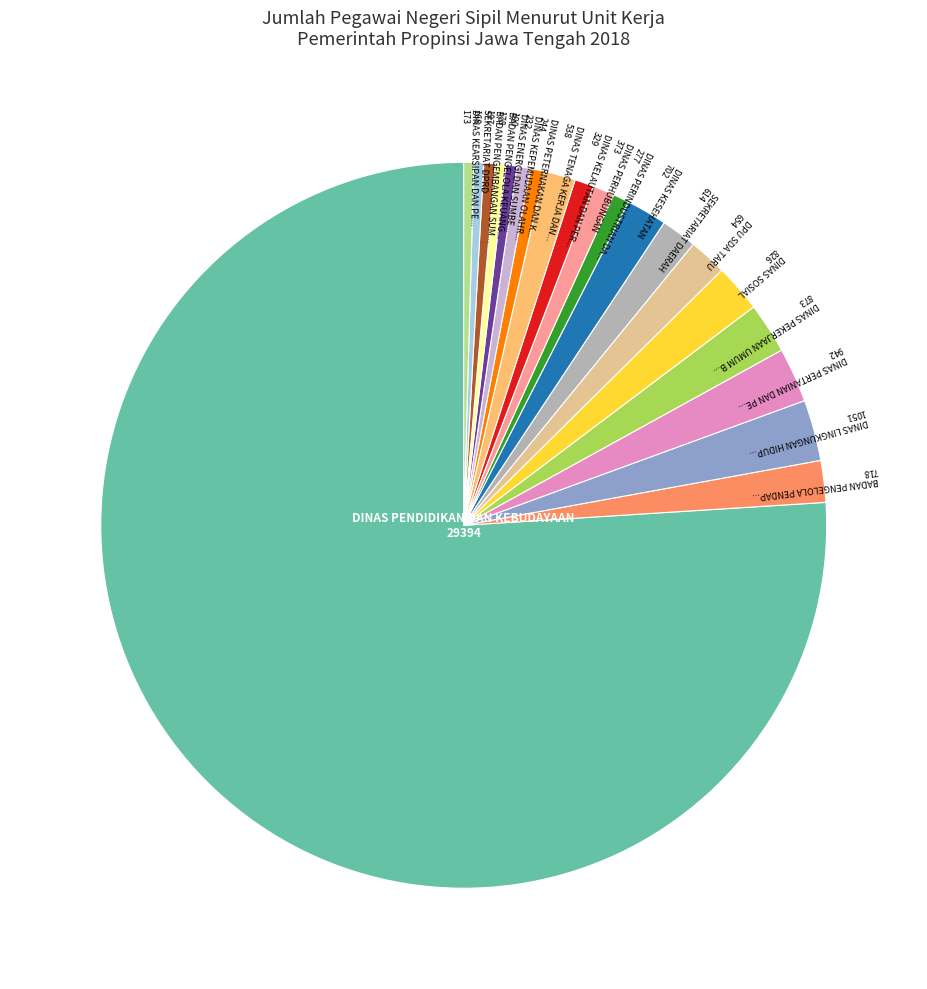

Does any single category account for the majority?

Yes